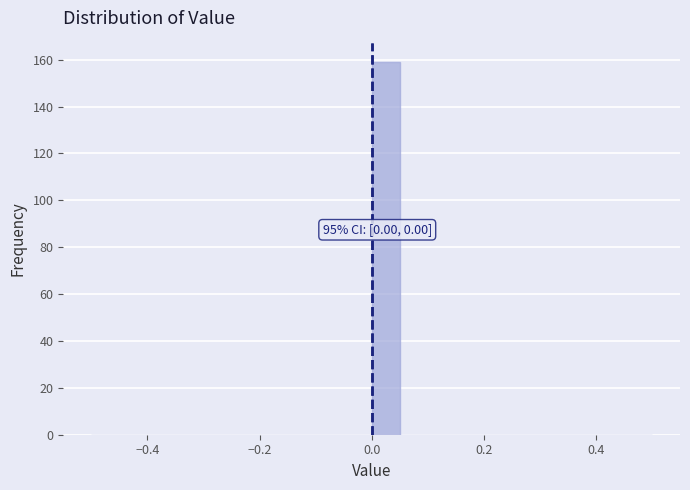

Read against the x-axis, roughly where is the centre of the tallest bar?

0.02